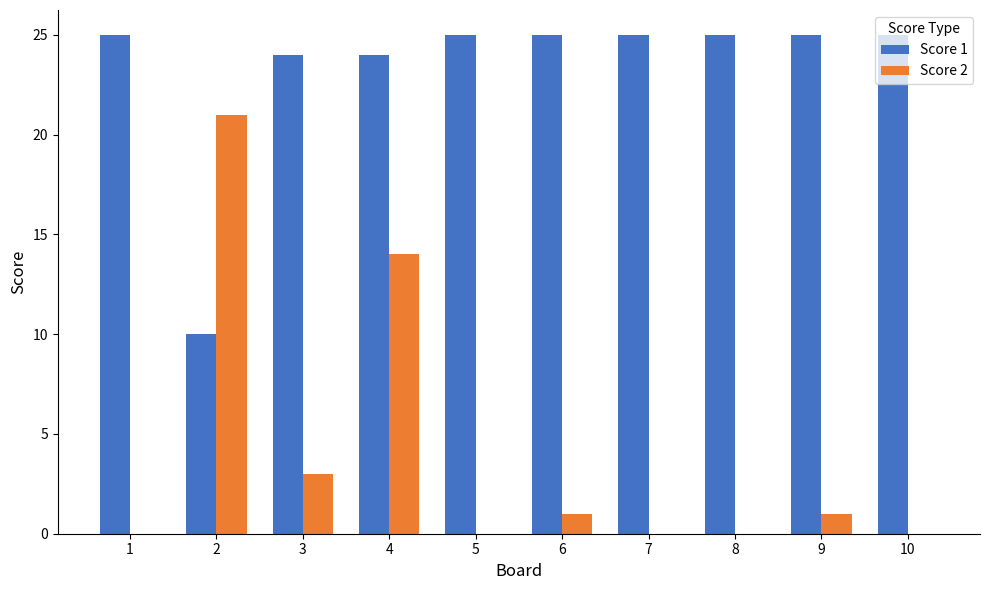

Which series has the largest range (max minus min)?

Score 2